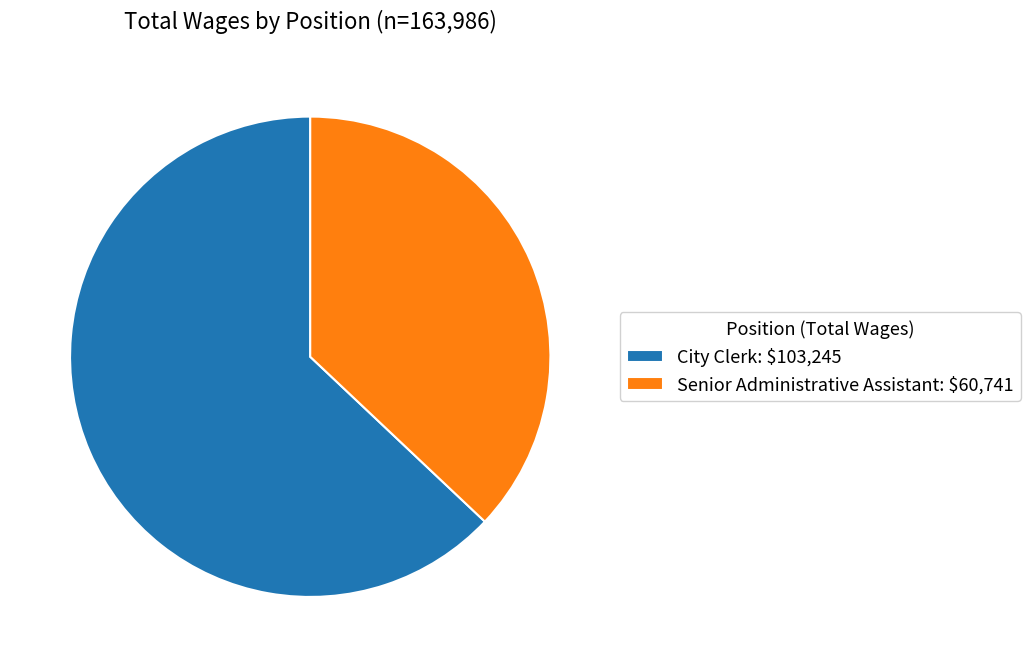

Does any single category account for the majority?

Yes